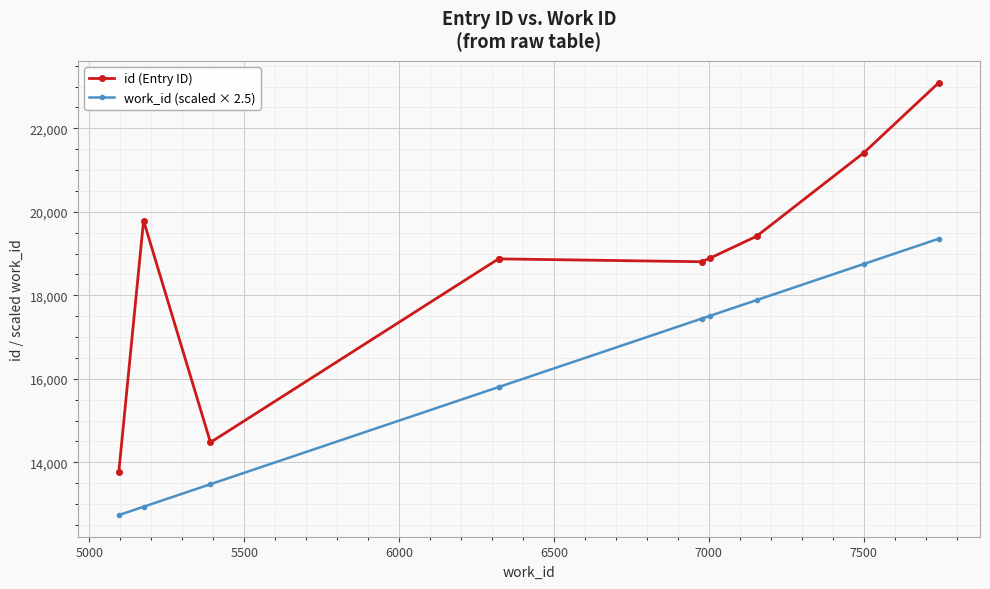

What is the greatest value displayed?

23096.0